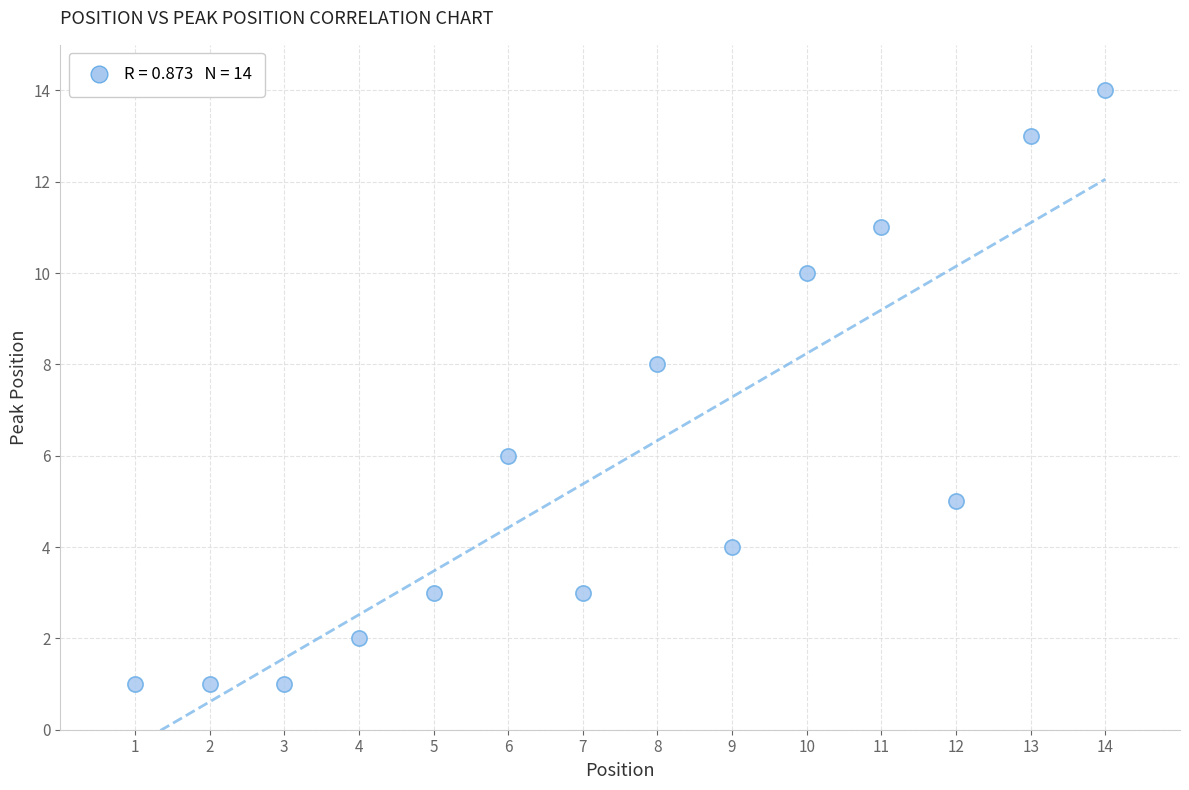

What is the range of X values (max minus min)?

13